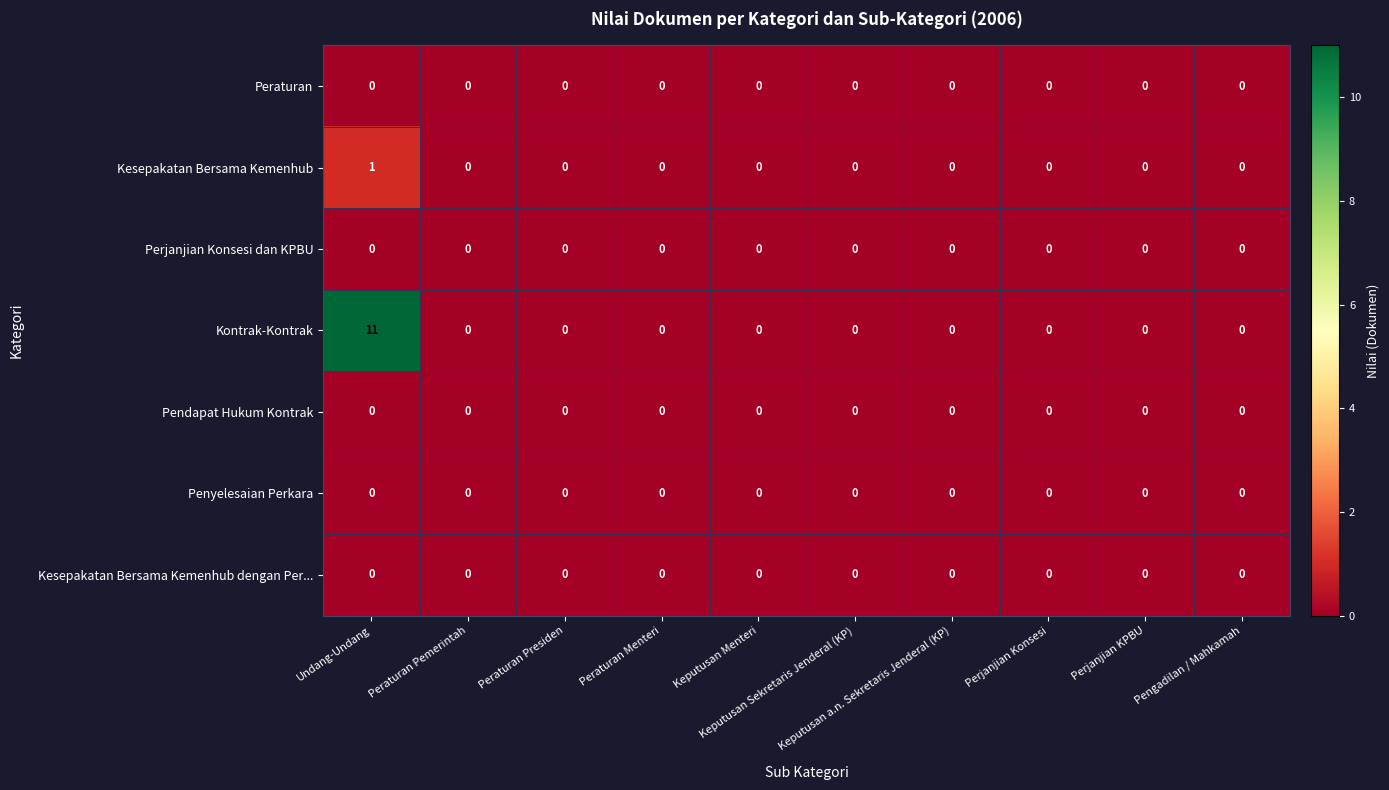

Count the Kesepakatan Bersama Kemenhub values in the range 0 to 1.

10